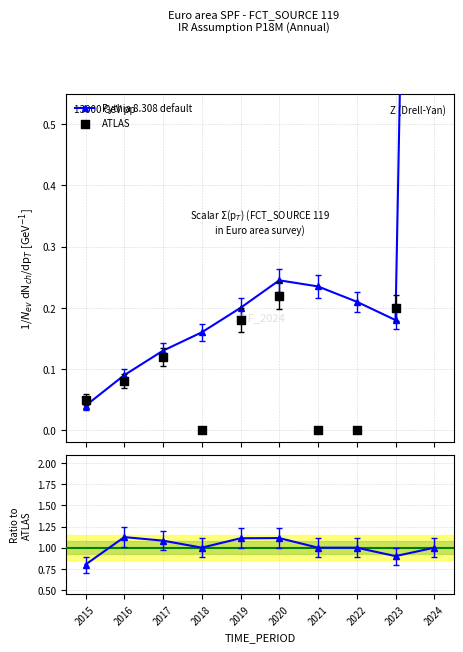

Which series has the largest total across all categories?

Pythia 8.308 default